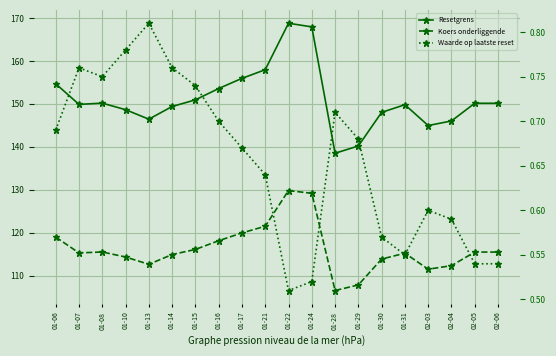

True or false: Resetgrens and Koers onderliggende cross at least once.

False